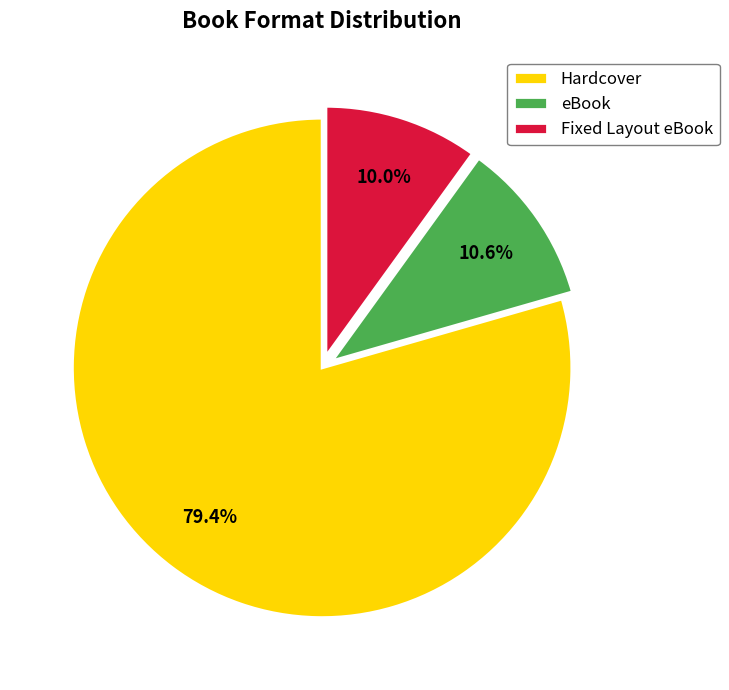

What is the ratio of the value at Hardcover to the value at eBook?

7.5